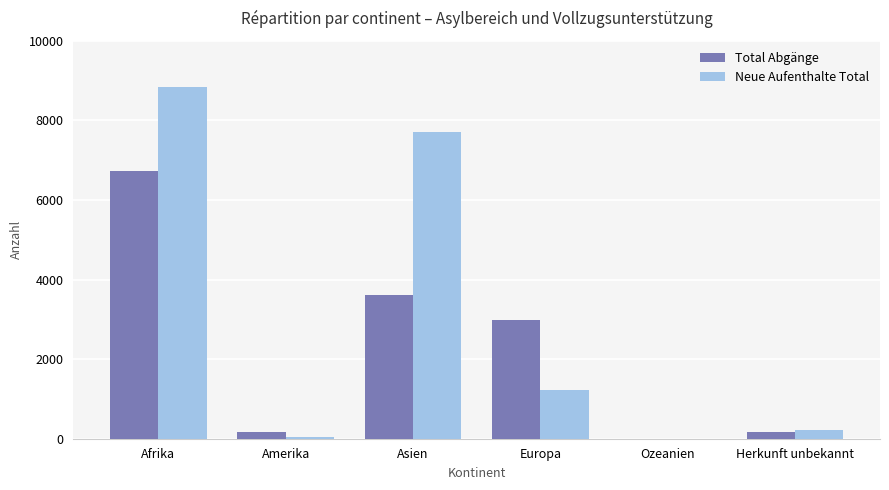

How many groups of bars are there?

6